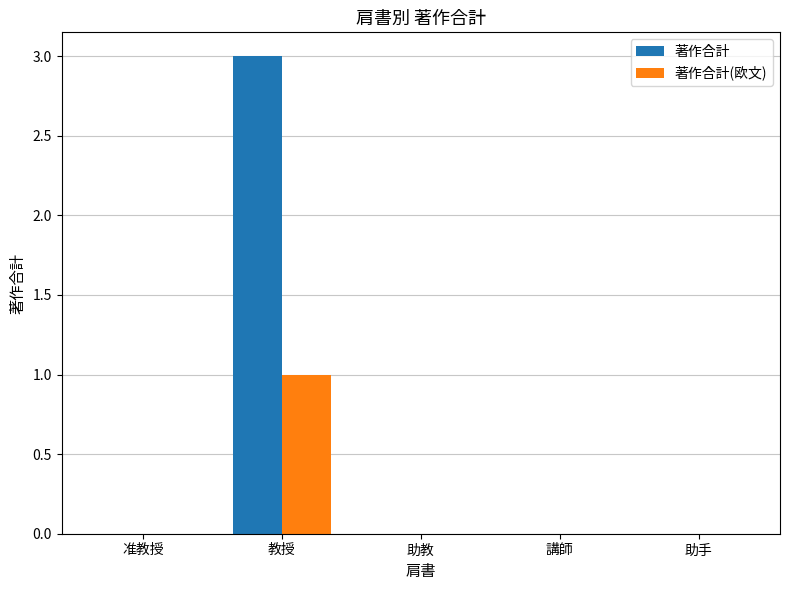

Which category has the highest value in the 著作合計(欧文) series?

教授